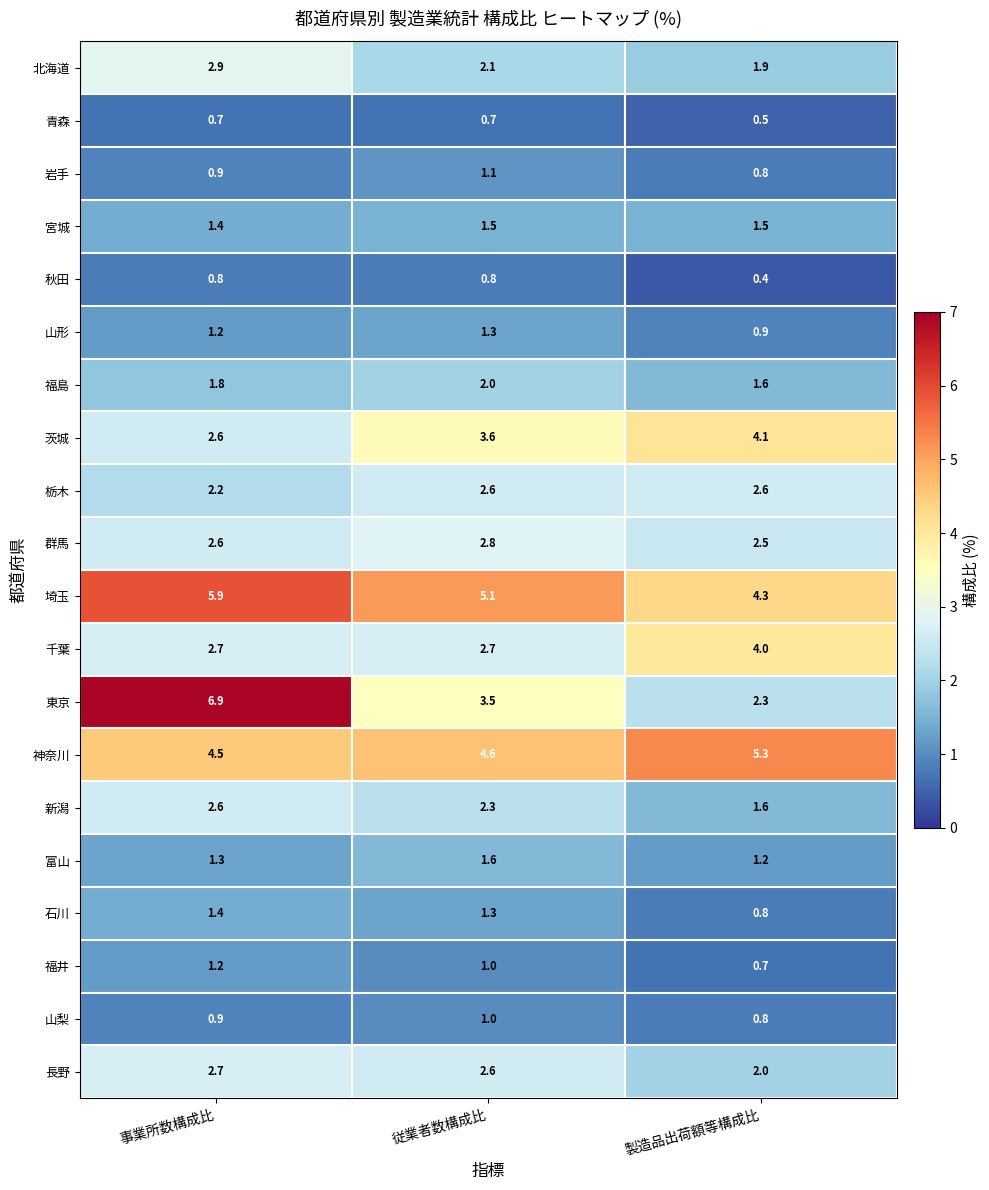

The value of 福島 at 製造品出荷額等構成比 is 1.6. True or false?

True